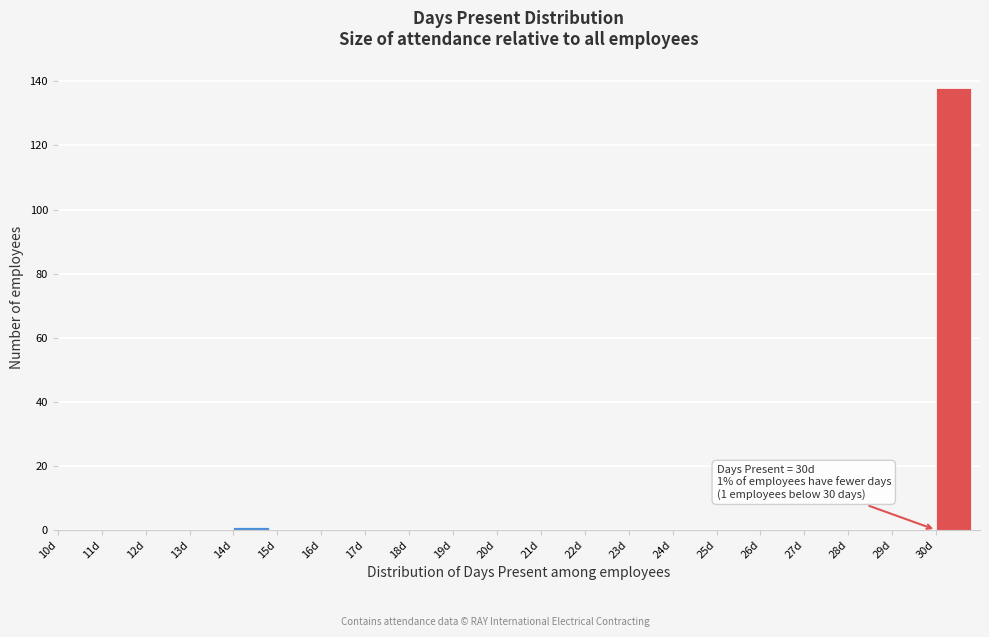

Over which range of the x-axis is the bar tallest?

30 to 31